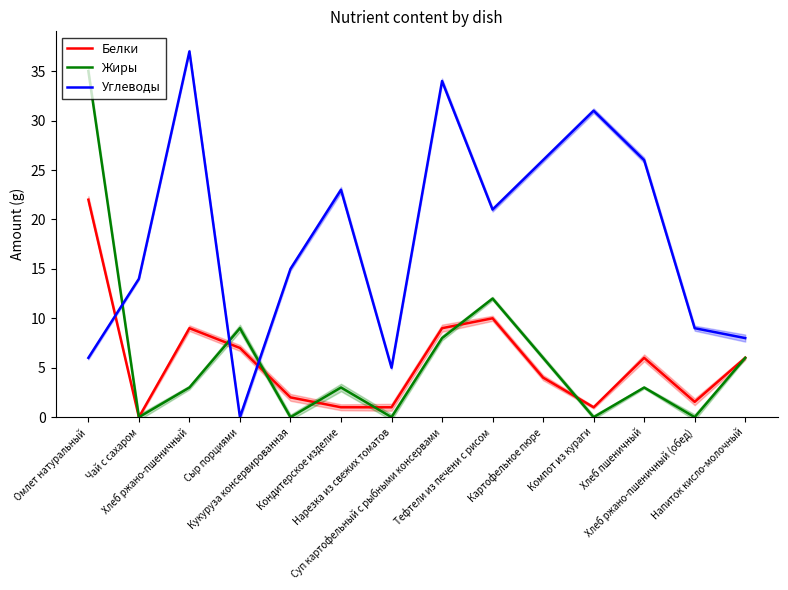

Reading left to right, list all the values displayed in this chart.

Белки: Омлет натуральный=22.0	Чай с сахаром=0.0	Хлеб ржано-пшеничный=9.0	Сыр порциями=7.0	Кукуруза консервированная=2.0	Кондитерское изделие=1.0	Нарезка из свежих томатов=1.0	Суп картофельный с рыбными консервами=9.0	Тефтели из печени с рисом=10.0	Картофельное пюре=4.0	Компот из кураги=1.0	Хлеб пшеничный=6.0	Хлеб ржано-пшеничный (обед)=1.6	Напиток кисло-молочный=6.0
Жиры: Омлет натуральный=35.0	Чай с сахаром=0.0	Хлеб ржано-пшеничный=3.0	Сыр порциями=9.0	Кукуруза консервированная=0.0	Кондитерское изделие=3.0	Нарезка из свежих томатов=0.0	Суп картофельный с рыбными консервами=8.0	Тефтели из печени с рисом=12.0	Картофельное пюре=6.0	Компот из кураги=0.0	Хлеб пшеничный=3.0	Хлеб ржано-пшеничный (обед)=0.0	Напиток кисло-молочный=6.0
Углеводы: Омлет натуральный=6.0	Чай с сахаром=14.0	Хлеб ржано-пшеничный=37.0	Сыр порциями=0.0	Кукуруза консервированная=15.0	Кондитерское изделие=23.0	Нарезка из свежих томатов=5.0	Суп картофельный с рыбными консервами=34.0	Тефтели из печени с рисом=21.0	Картофельное пюре=26.0	Компот из кураги=31.0	Хлеб пшеничный=26.0	Хлеб ржано-пшеничный (обед)=9.0	Напиток кисло-молочный=8.0